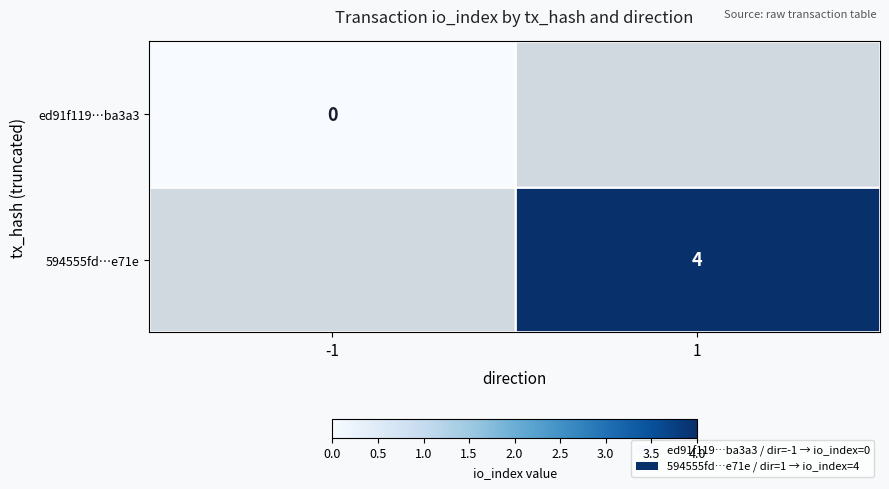

The value of 594555fd…e71e at 1 is 2.5. True or false?

False